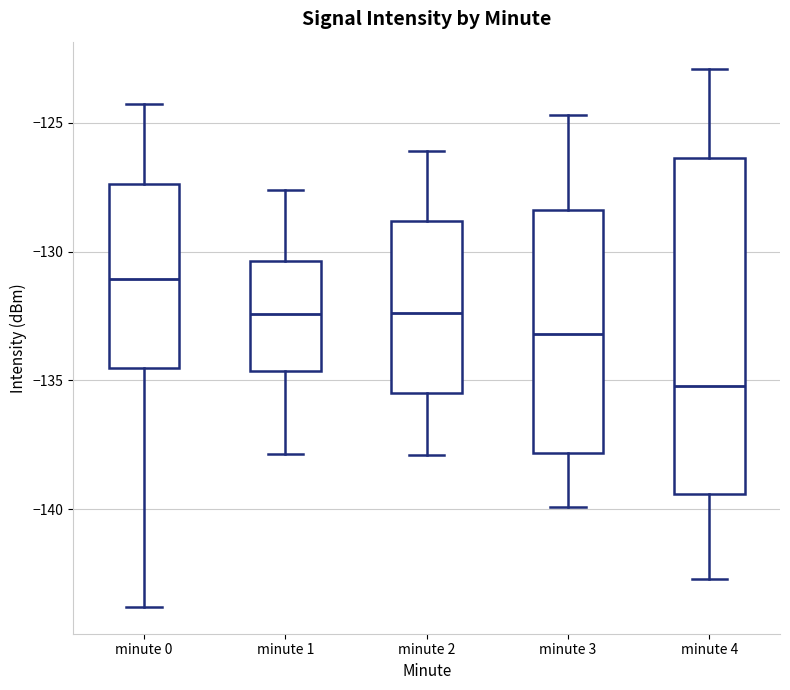

Reading left to right, read every box against the y-axis: the position of its median line, the range the box covers, and the ends of its whiskers. The values are not printed on the chart, so give them approximately, as read against the axis.

minute 0: median -131.0, box -134.5 to -127.5, whiskers -144.0 to -124.5
minute 1: median -132.5, box -134.5 to -130.5, whiskers -138.0 to -127.5
minute 2: median -132.5, box -135.5 to -129.0, whiskers -138.0 to -126.0
minute 3: median -133.0, box -138.0 to -128.5, whiskers -140.0 to -124.5
minute 4: median -135.0, box -139.5 to -126.5, whiskers -142.5 to -123.0